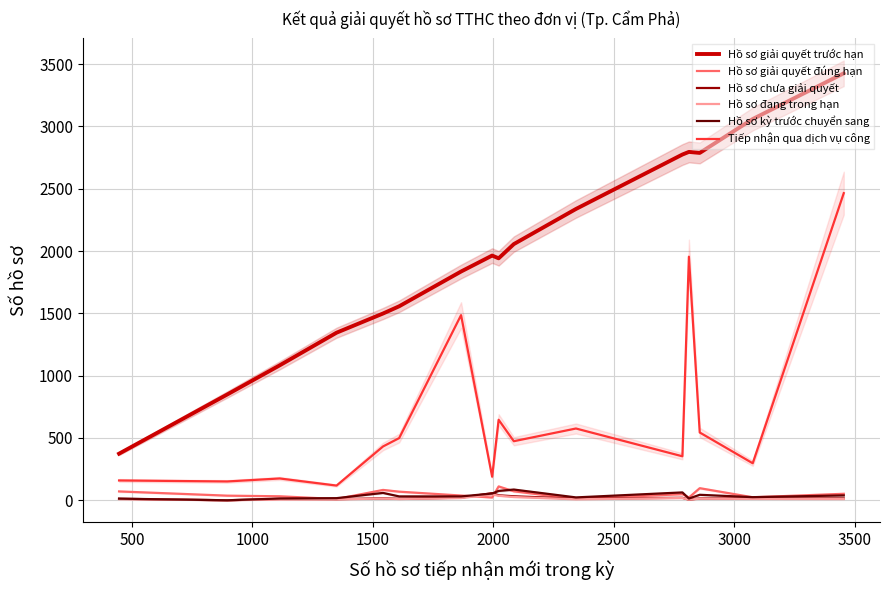

True or false: Tiếp nhận qua dịch vụ công and Hồ sơ chưa giải quyết intersect in this chart.

False